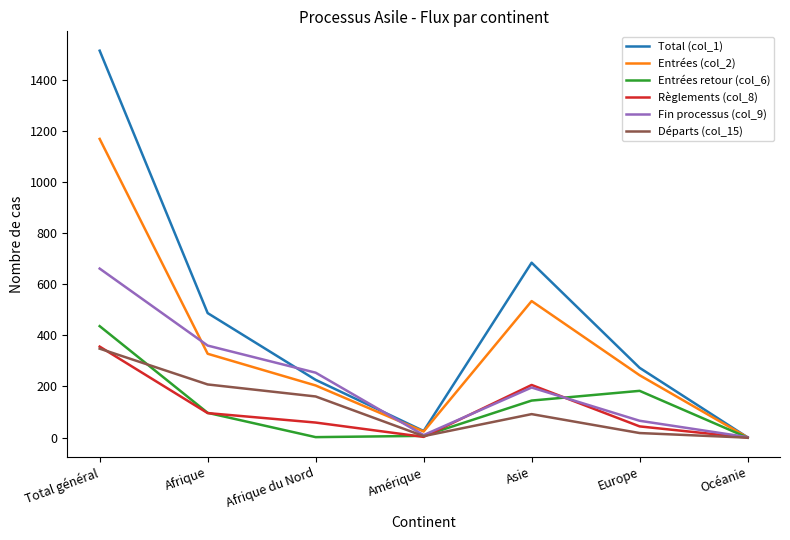

Is the value of Départs (col_15) at Europe greater than the value of Fin processus (col_9) at Océanie?

Yes